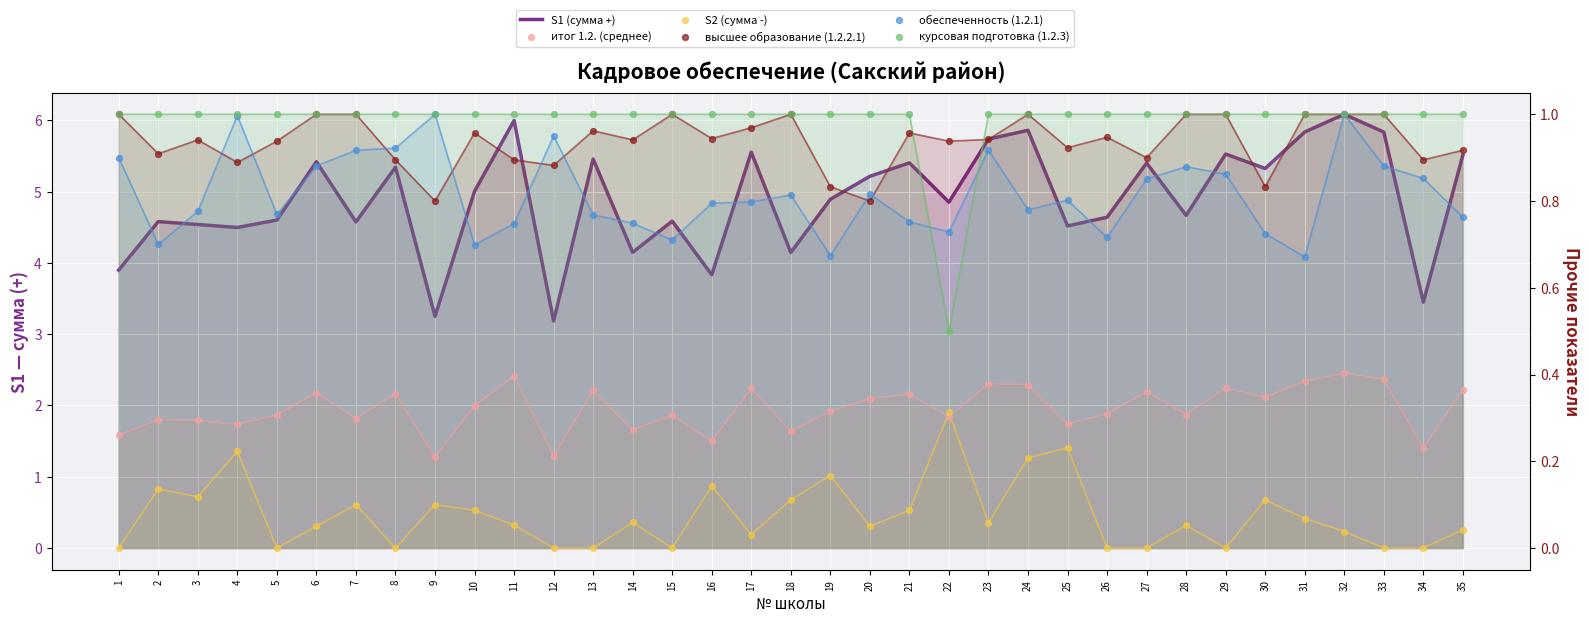

Which series reaches the maximum Y coordinate?

S1 (сумма +)